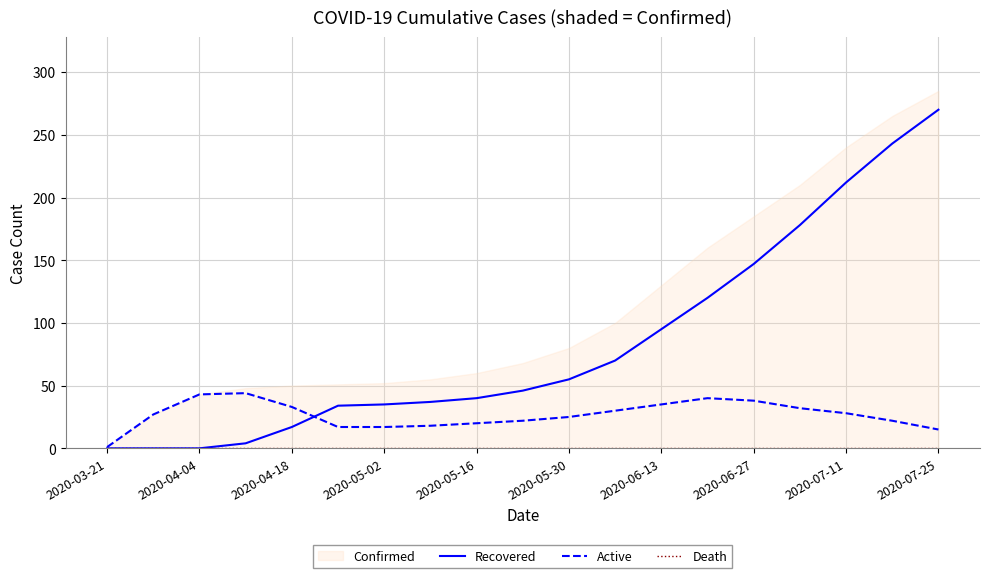

The value of Active at 2020-06-27 is 38. True or false?

True